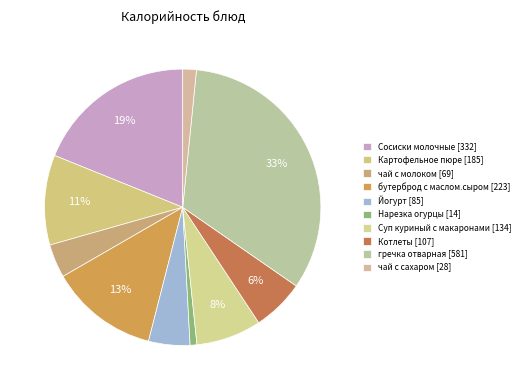

To the nearest percent, what percentage of the pie is чай с сахаром?

2%